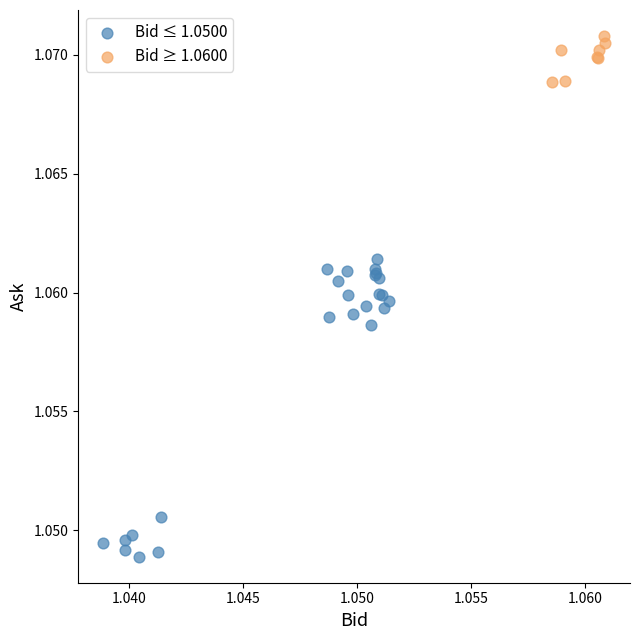

Which series reaches the minimum Y coordinate?

Bid ≤ 1.0500